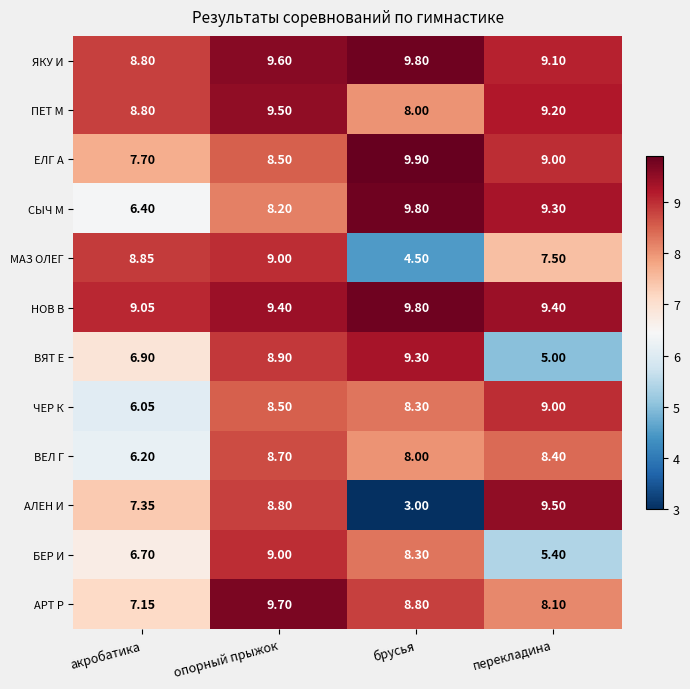

What is the total value across all series at брусья?

97.5